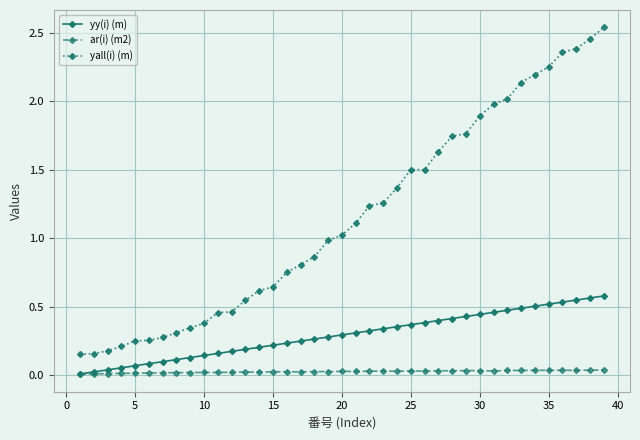

In ar(i) (m2), how many points are lower than both neighbors (excluding endpoints)?

8